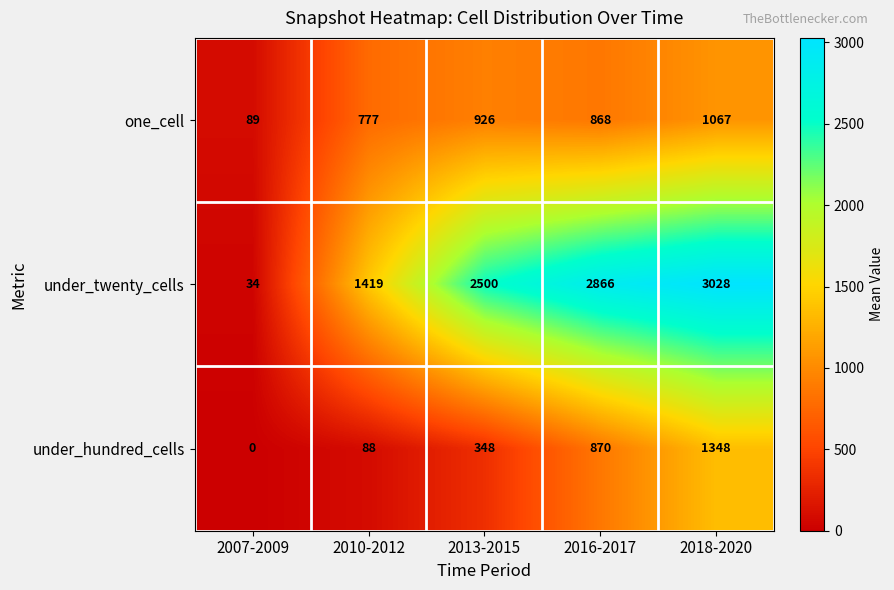

Rank the series at 2013-2015 from highest to lowest value.

under_twenty_cells, one_cell, under_hundred_cells